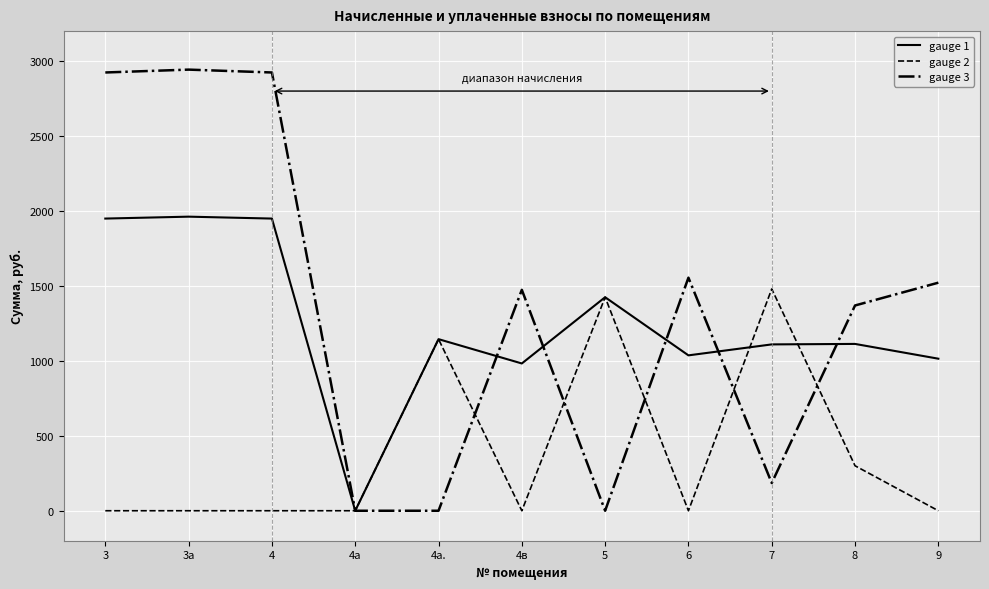

How many series are shown in this chart?

3